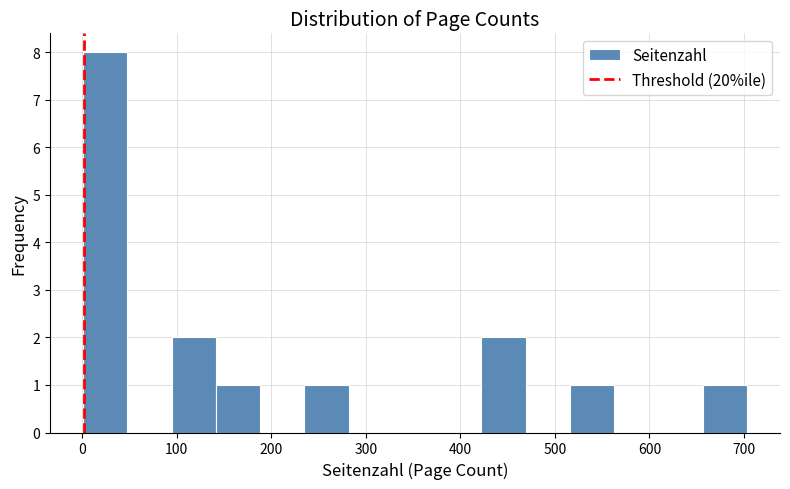

How tall is the bar that spans 420 to 470 on the x-axis? Neither the bar edges nor the heights are printed on the chart, so give them approximately, as read against the axes.

2